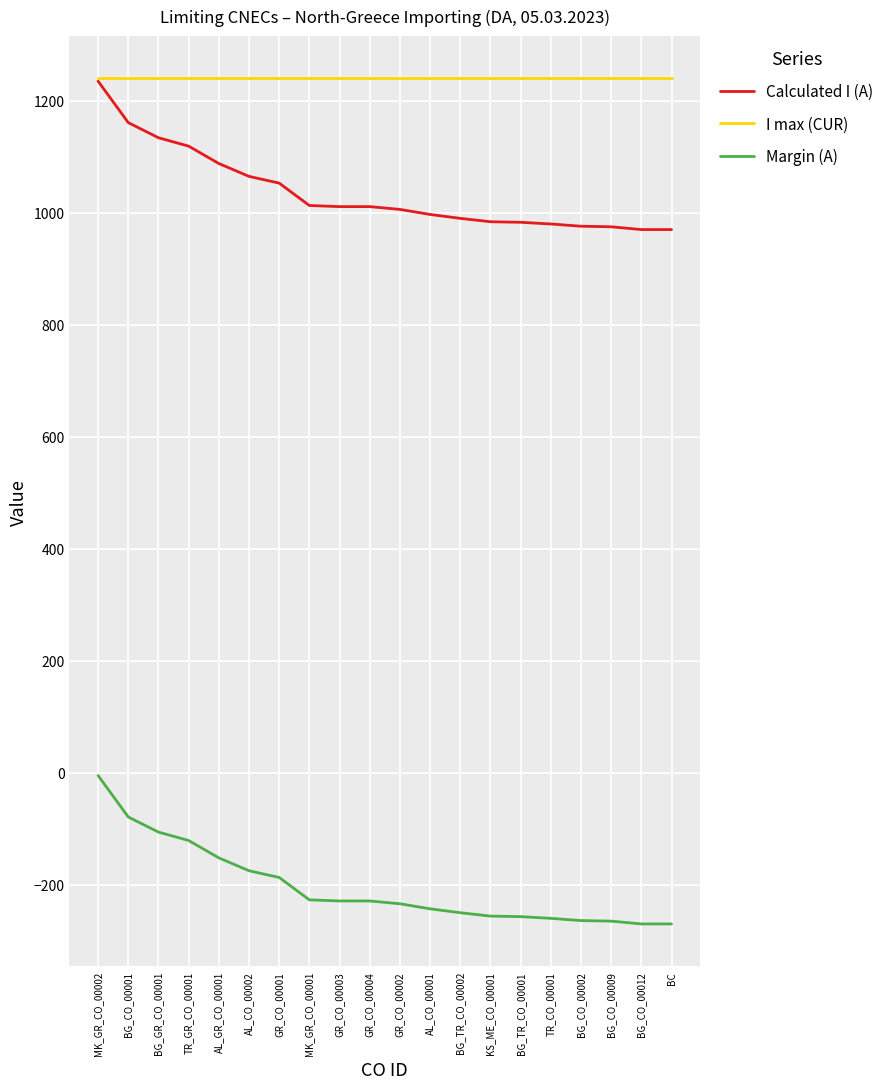

At which label is Calculated I (A) closest to 1102?

AL_GR_CO_00001